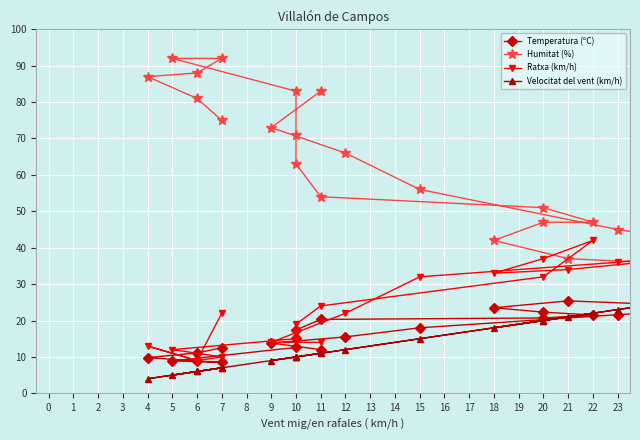

In Velocitat del vent (km/h), how many points are lower than both neighbors (excluding endpoints)?

4